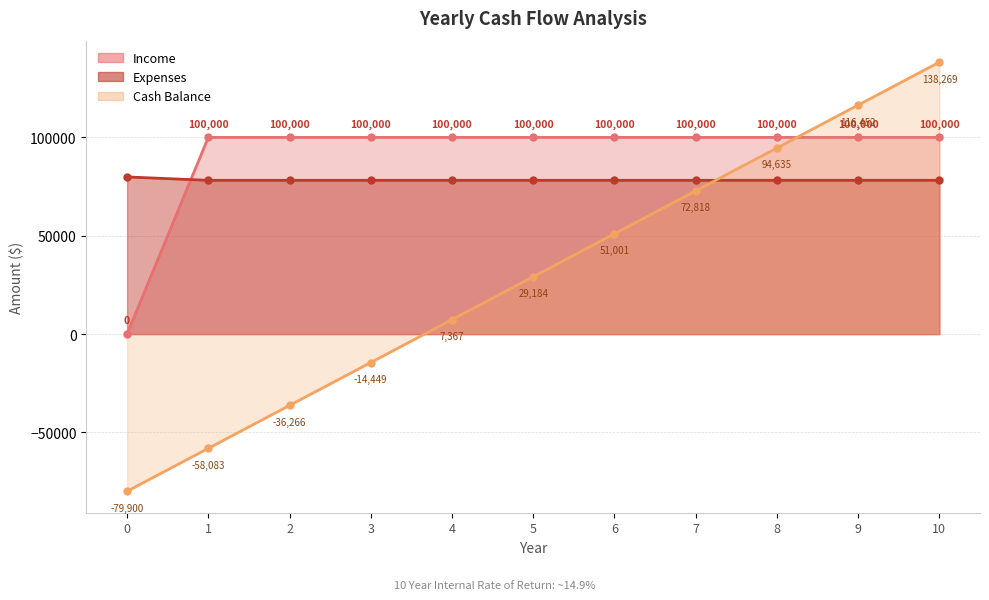

At which label is Expenses closest to 79041?

1